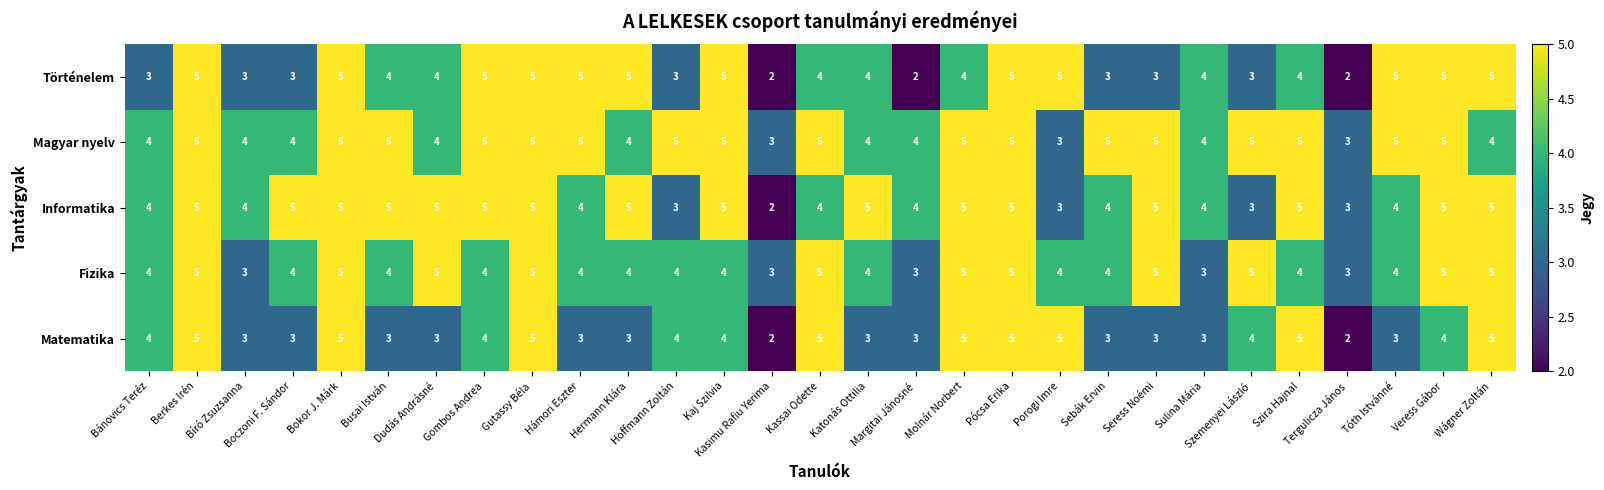

List the series in order of their overall mean, highest first.

Magyar nyelv, Informatika, Fizika, Történelem, Matematika